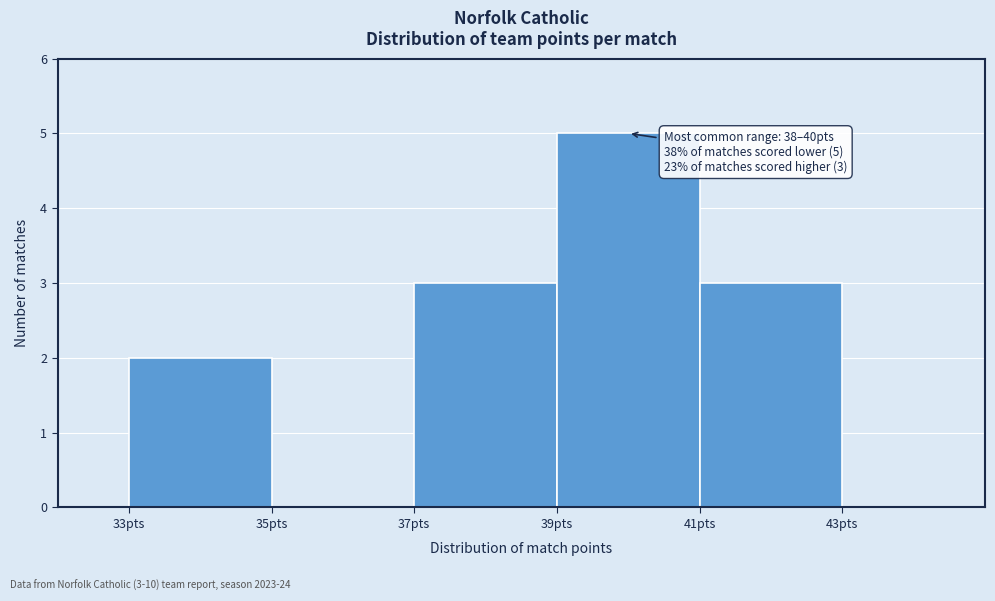

Reading left to right, list all the values displayed in this chart.

33pts=2	35pts=0	37pts=3	39pts=5	41pts=3